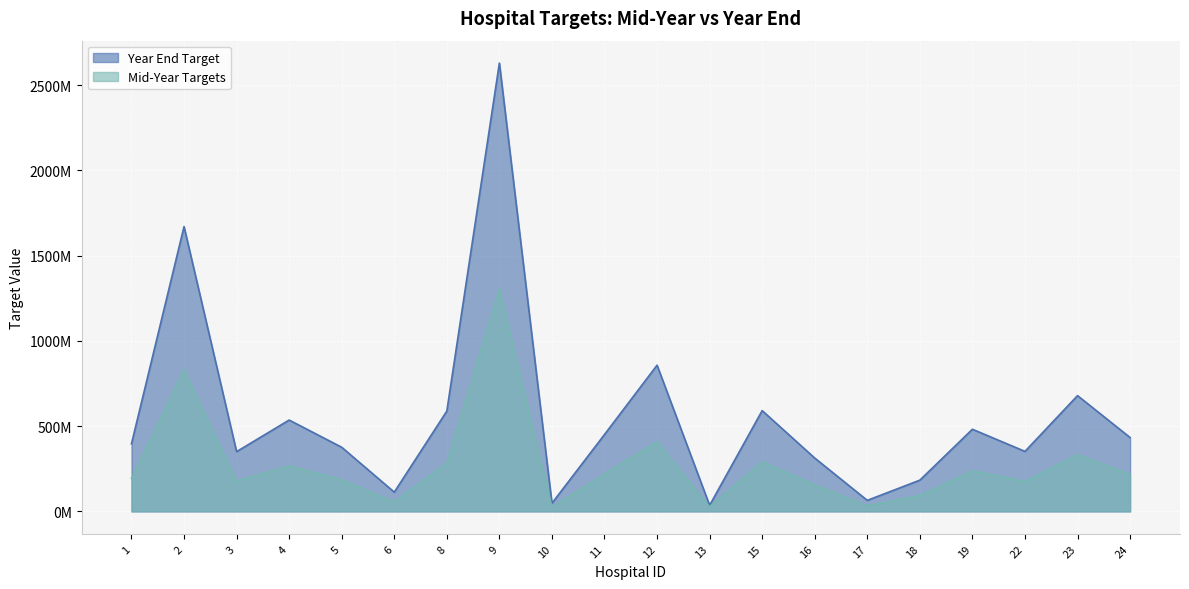

What is the average value of the Mid-Year Targets series?

275607024.6